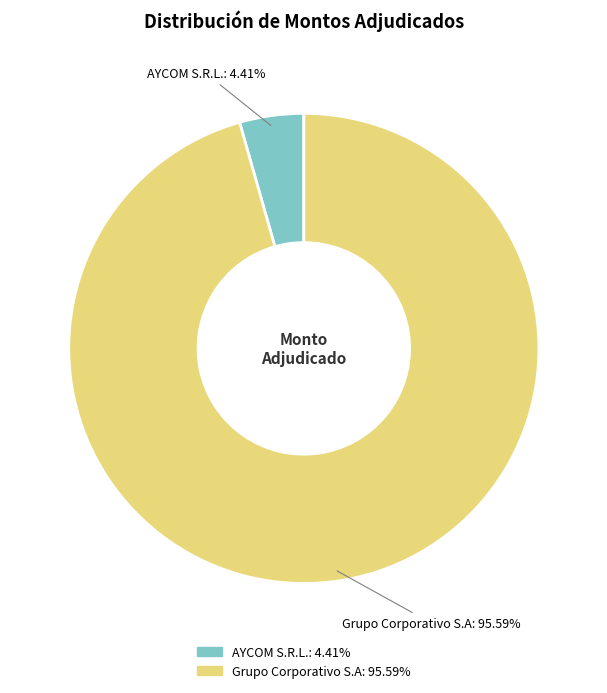

To the nearest percent, what is the difference between the AYCOM S.R.L. and Grupo Corporativo S.A slice percentages?

91%